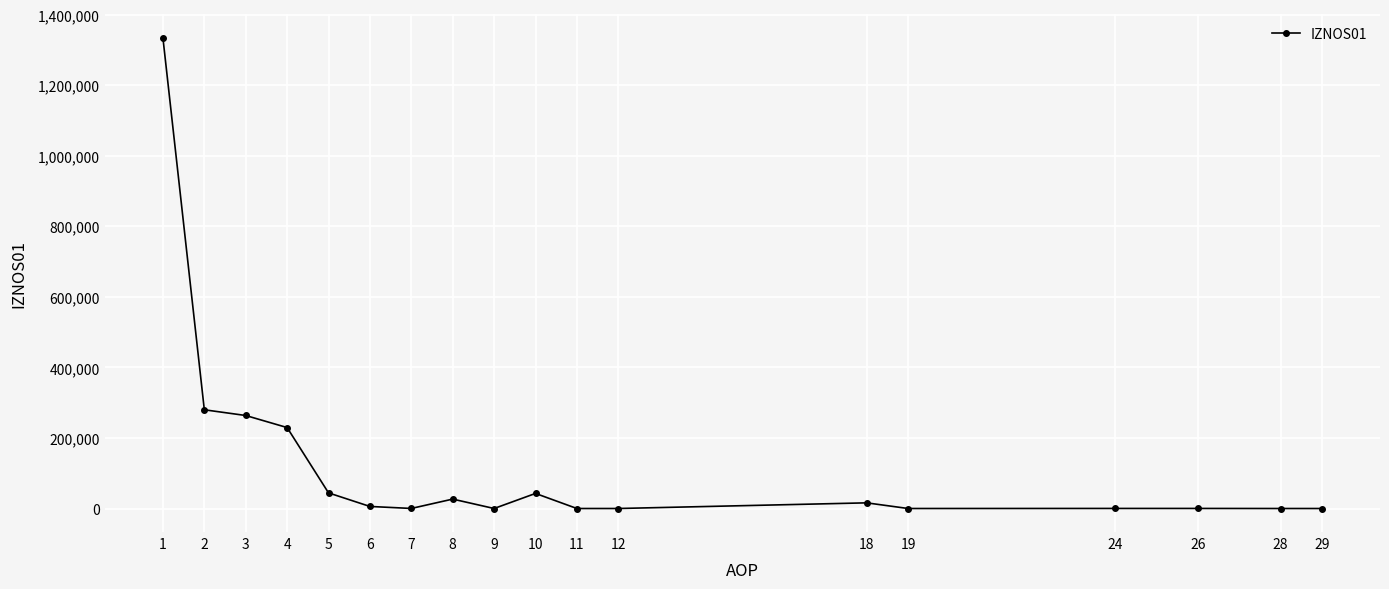

What is the maximum value shown in the chart?

1333486.6